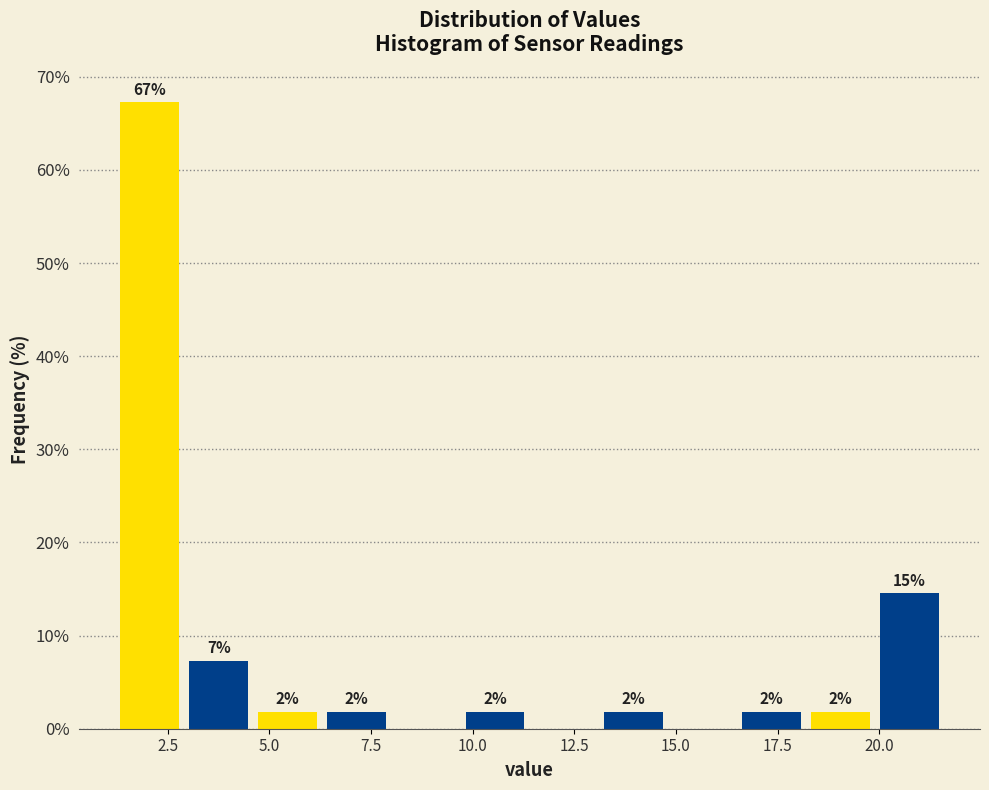

Around what value on the x-axis is the tallest bar? Give the approximate position of its centre, as read against the axis.

2.0